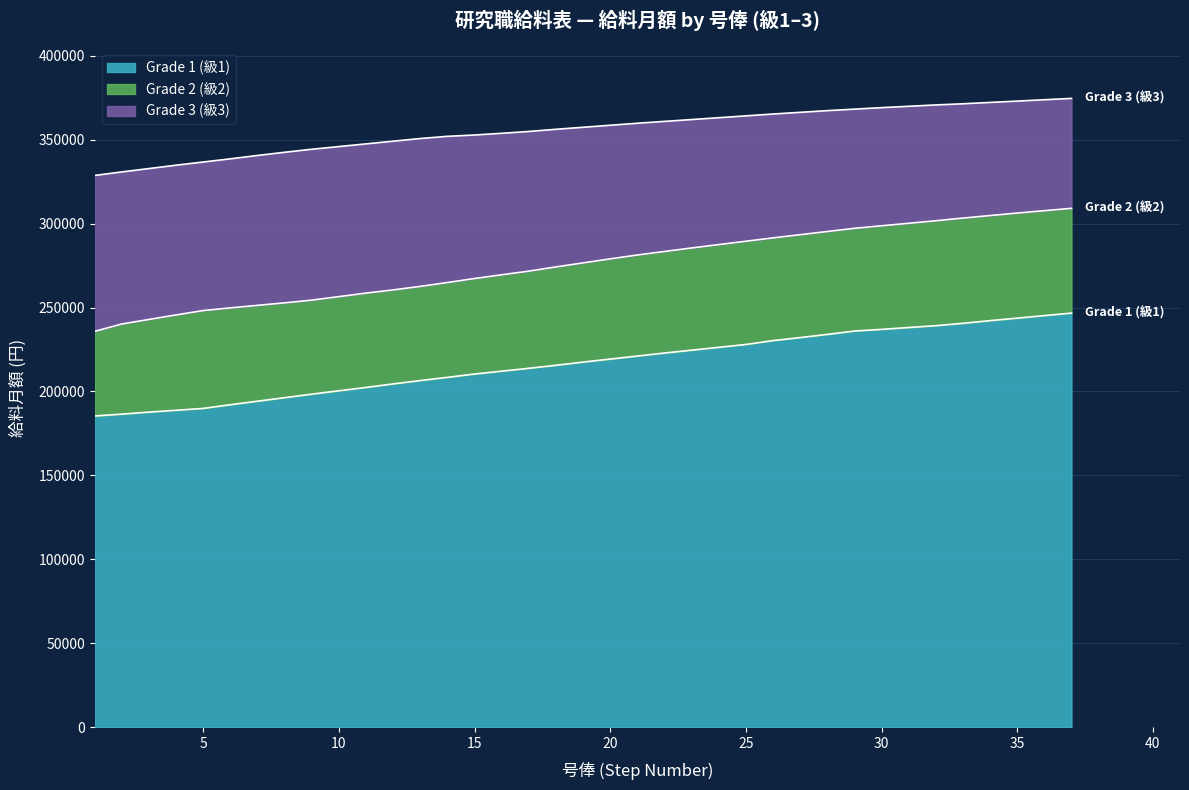

What is the highest value of the Grade 1 (級1) series?

246700